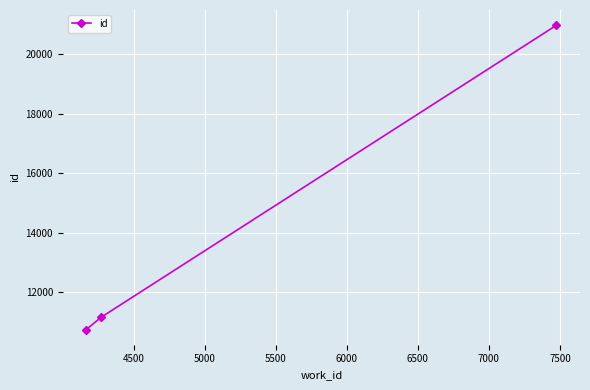

What is the value of the 1st point from the left?

10751